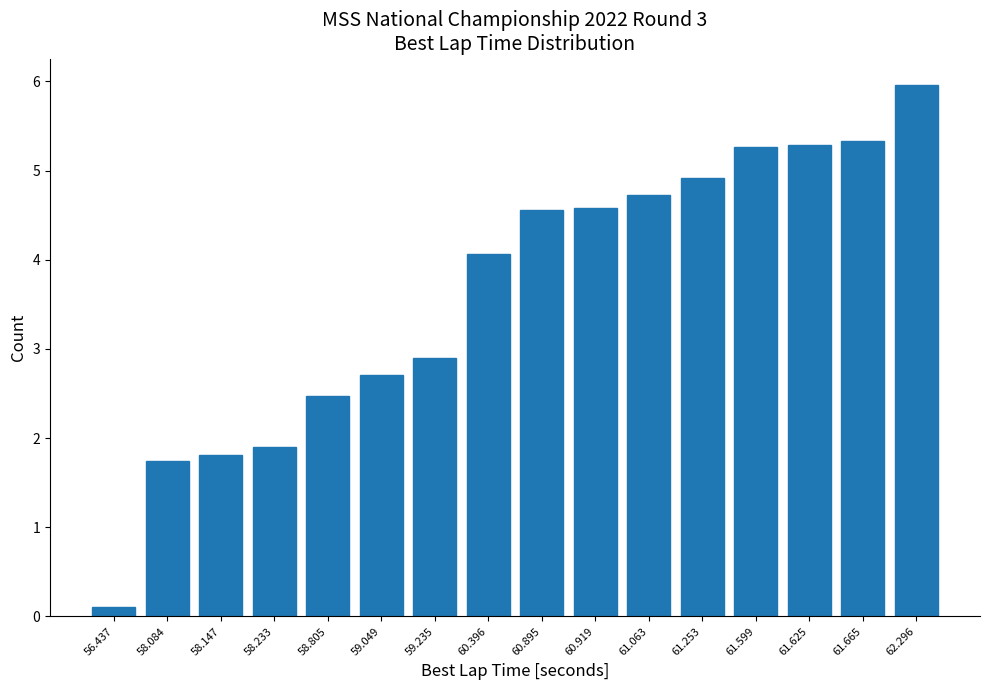

Reading left to right, transcribe all the data shown in this chart.

0.1	1.7	1.8	1.9	2.5	2.7	2.9	4.1	4.6	4.6	4.7	4.9	5.3	5.3	5.3	6.0